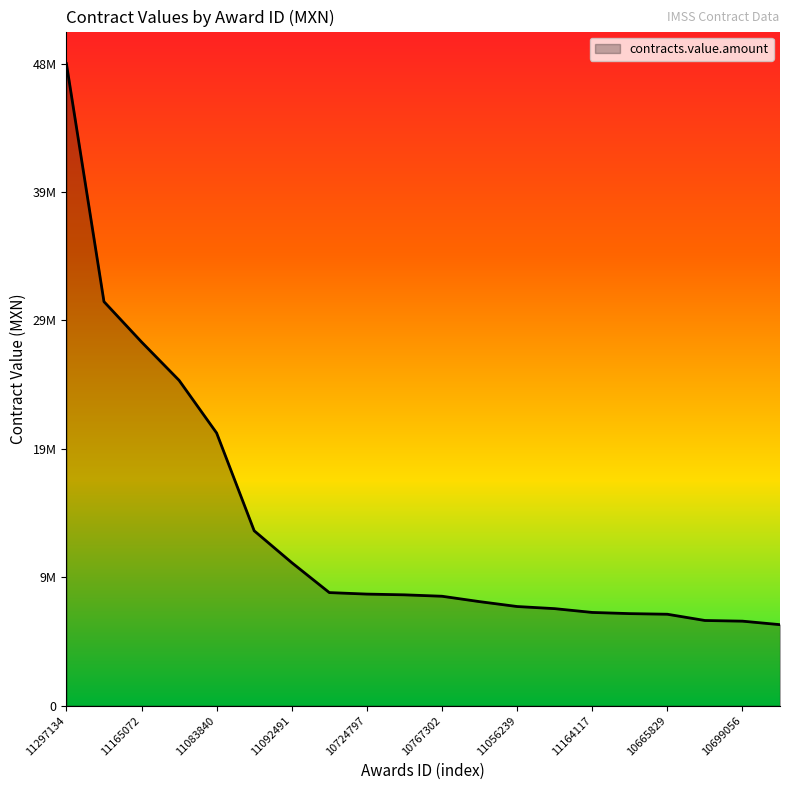

What is the value of the 13th point from the left?

7540000.0